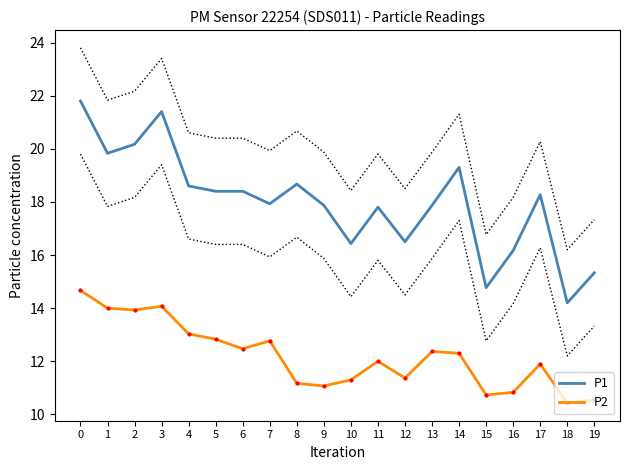

At how many categories does at least one series exceed 20?

3